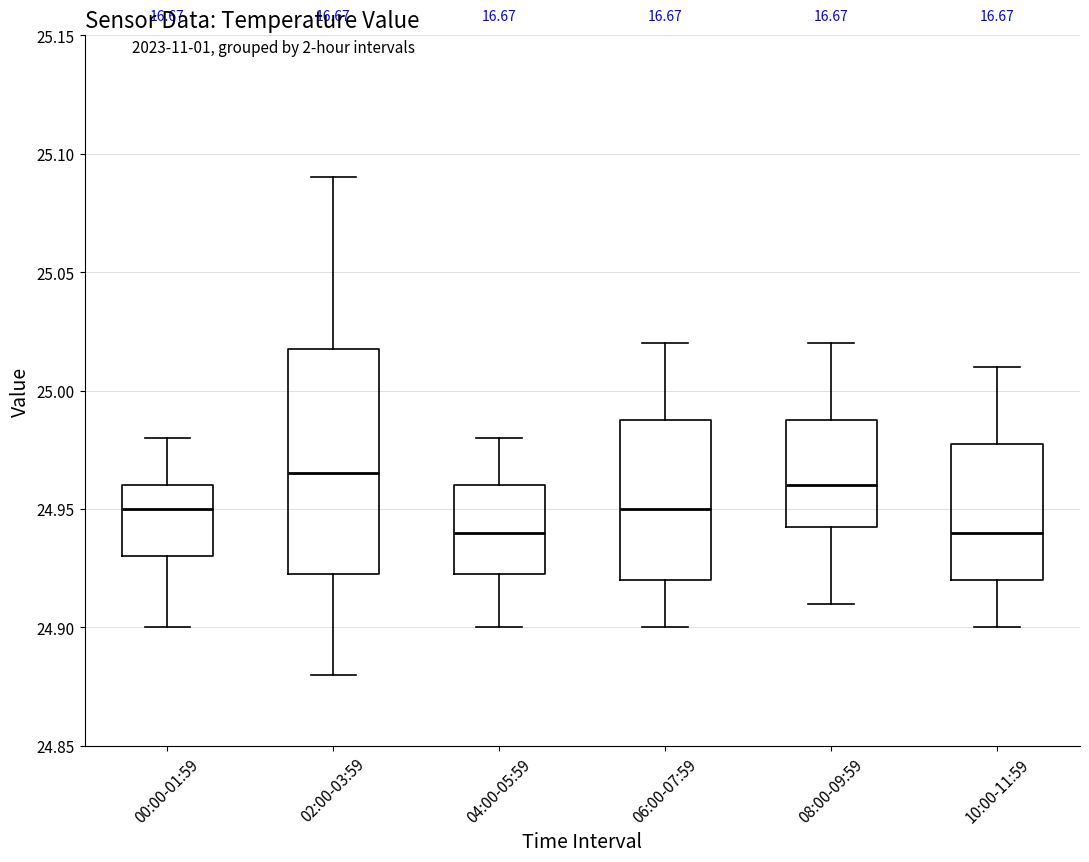

Reading left to right, transcribe this box plot: for each box, give where its median line is, the range the box spans, and where its two whiskers end, as read against the y-axis. The values are not printed on the chart, so give them approximately, as read against the axis.

00:00-01:59: median 24.950, box 24.930 to 24.960, whiskers 24.900 to 24.980
02:00-03:59: median 24.965, box 24.925 to 25.020, whiskers 24.880 to 25.090
04:00-05:59: median 24.940, box 24.925 to 24.960, whiskers 24.900 to 24.980
06:00-07:59: median 24.950, box 24.920 to 24.990, whiskers 24.900 to 25.020
08:00-09:59: median 24.960, box 24.945 to 24.990, whiskers 24.910 to 25.020
10:00-11:59: median 24.940, box 24.920 to 24.980, whiskers 24.900 to 25.010